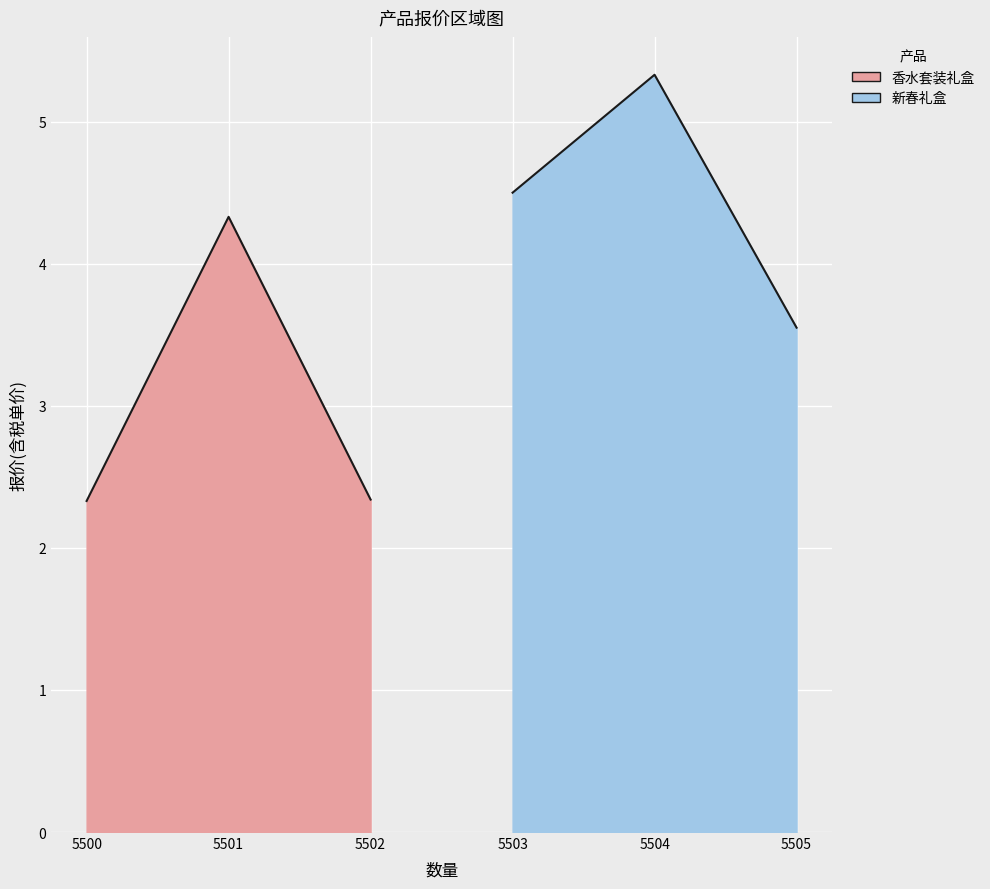

The 香水套装礼盒 series shows 1.4 at 5502. True or false?

False